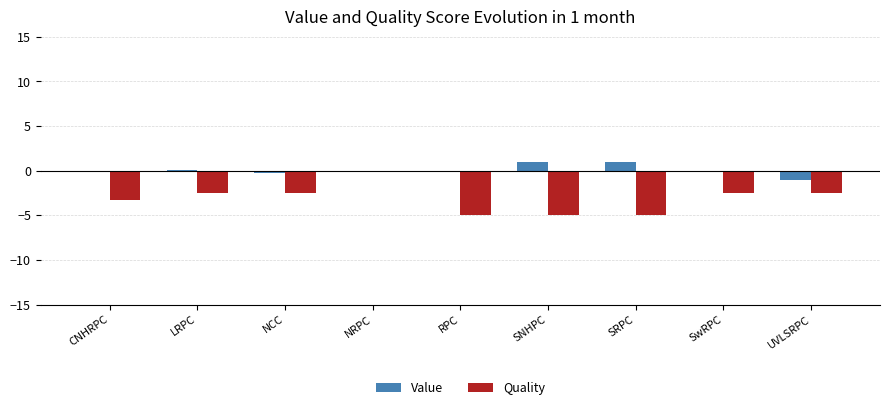

The value of Value at UVLSRPC is -1.0. True or false?

True